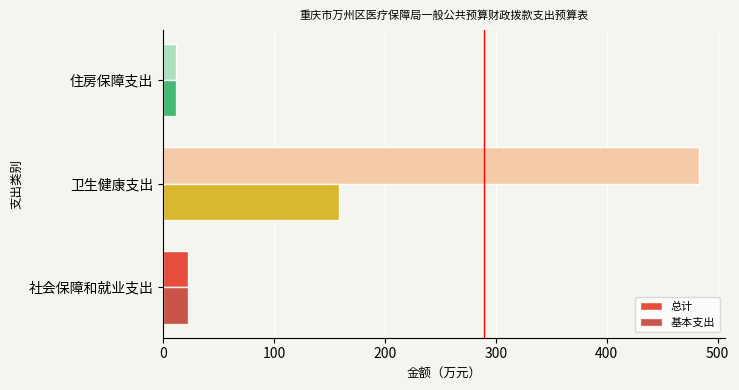

Which series has the largest total across all categories?

总计